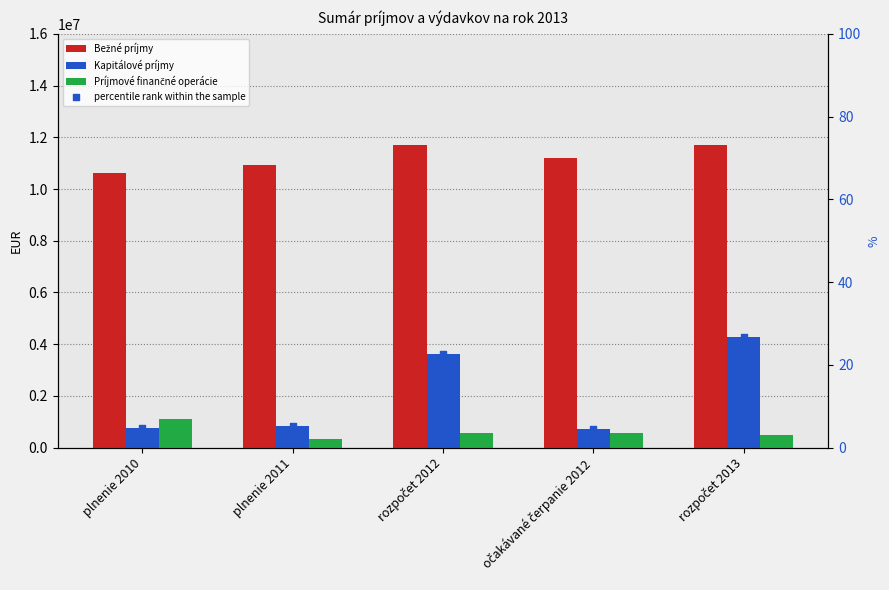

Which series reaches the maximum Y coordinate?

Bežné príjmy